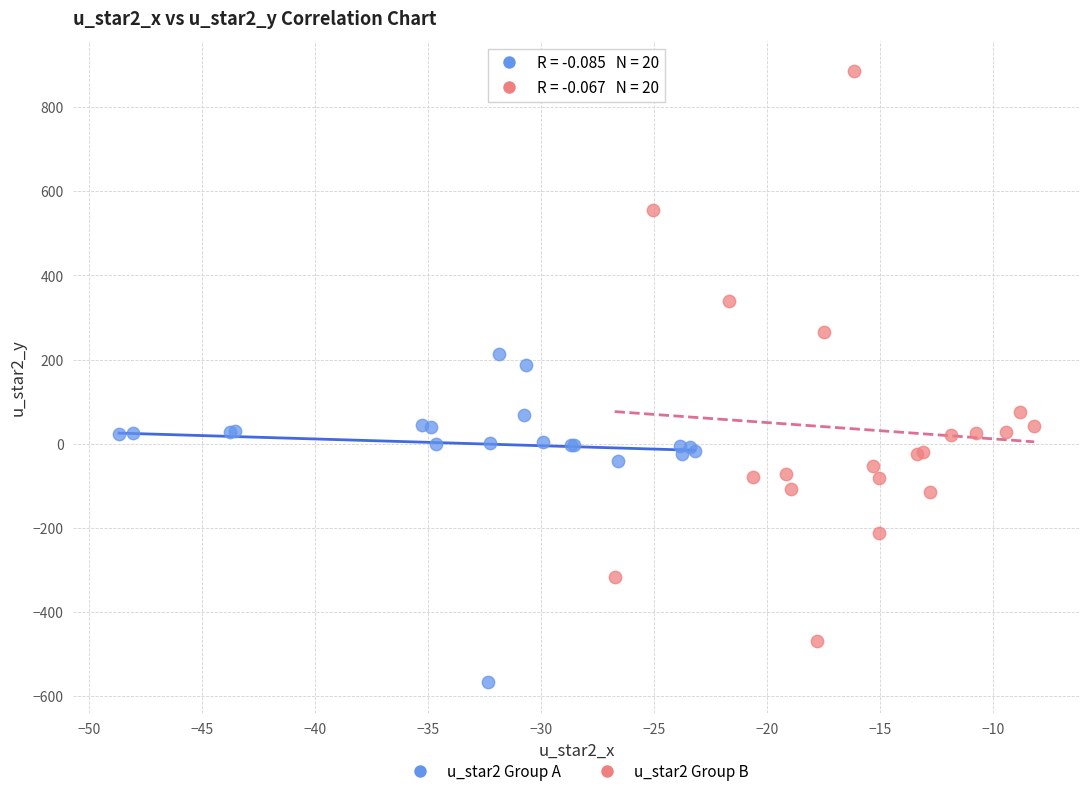

Which series contains the highest Y value?

u_star2 Group B